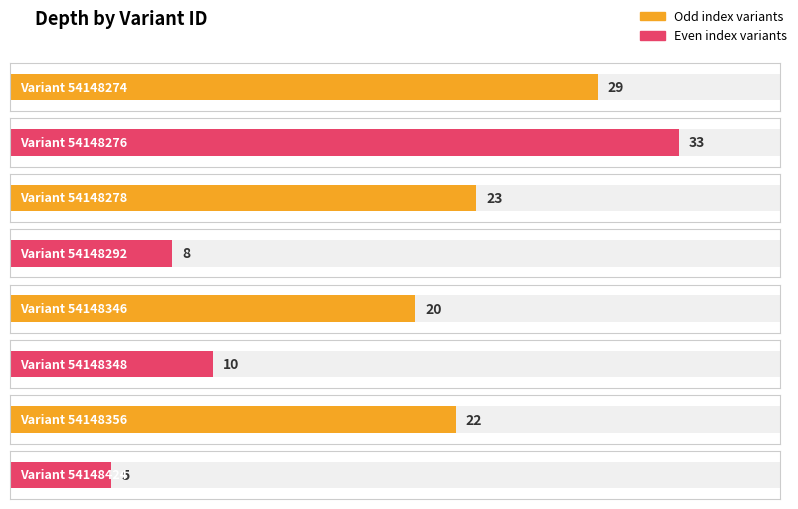

At which label is the value closest to 19?

54148346